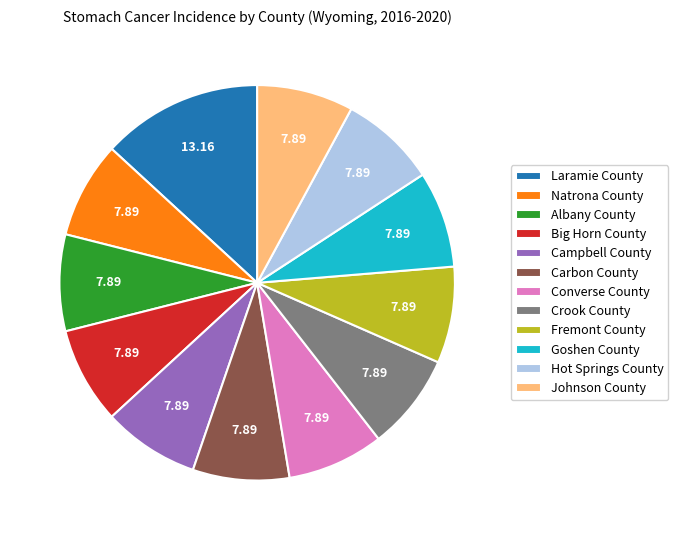

How many slices are in this pie chart?

12